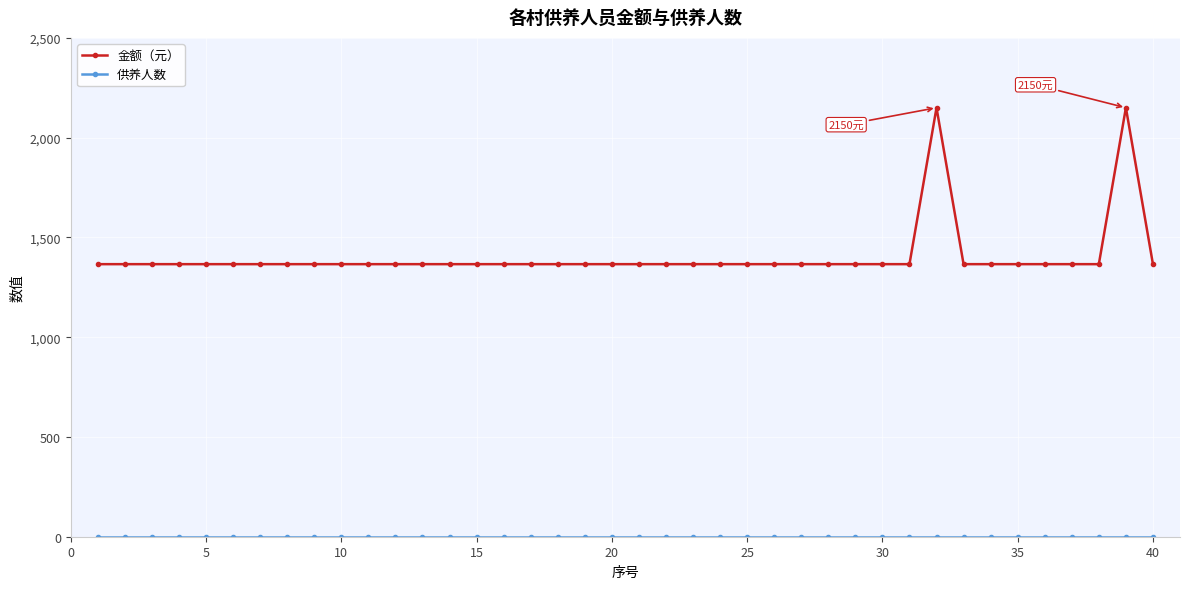

True or false: 金额（元） has more than 1 interior local peaks.

True